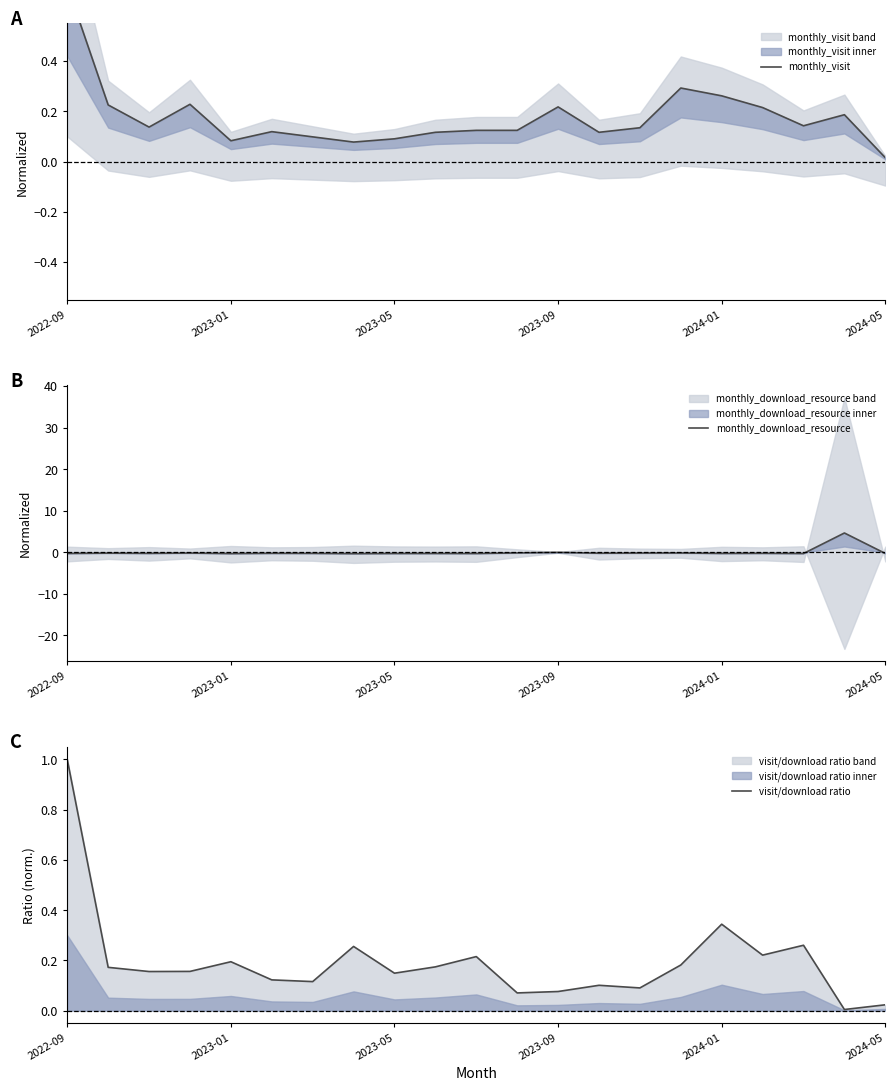

What is the sum of the visit/download ratio values at 15 and 18?

0.4